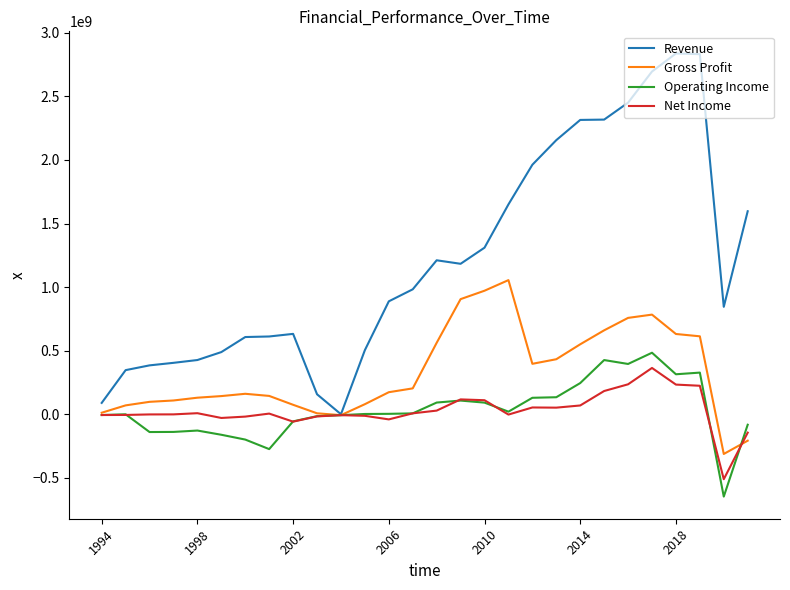

Which series has the largest total across all categories?

Revenue